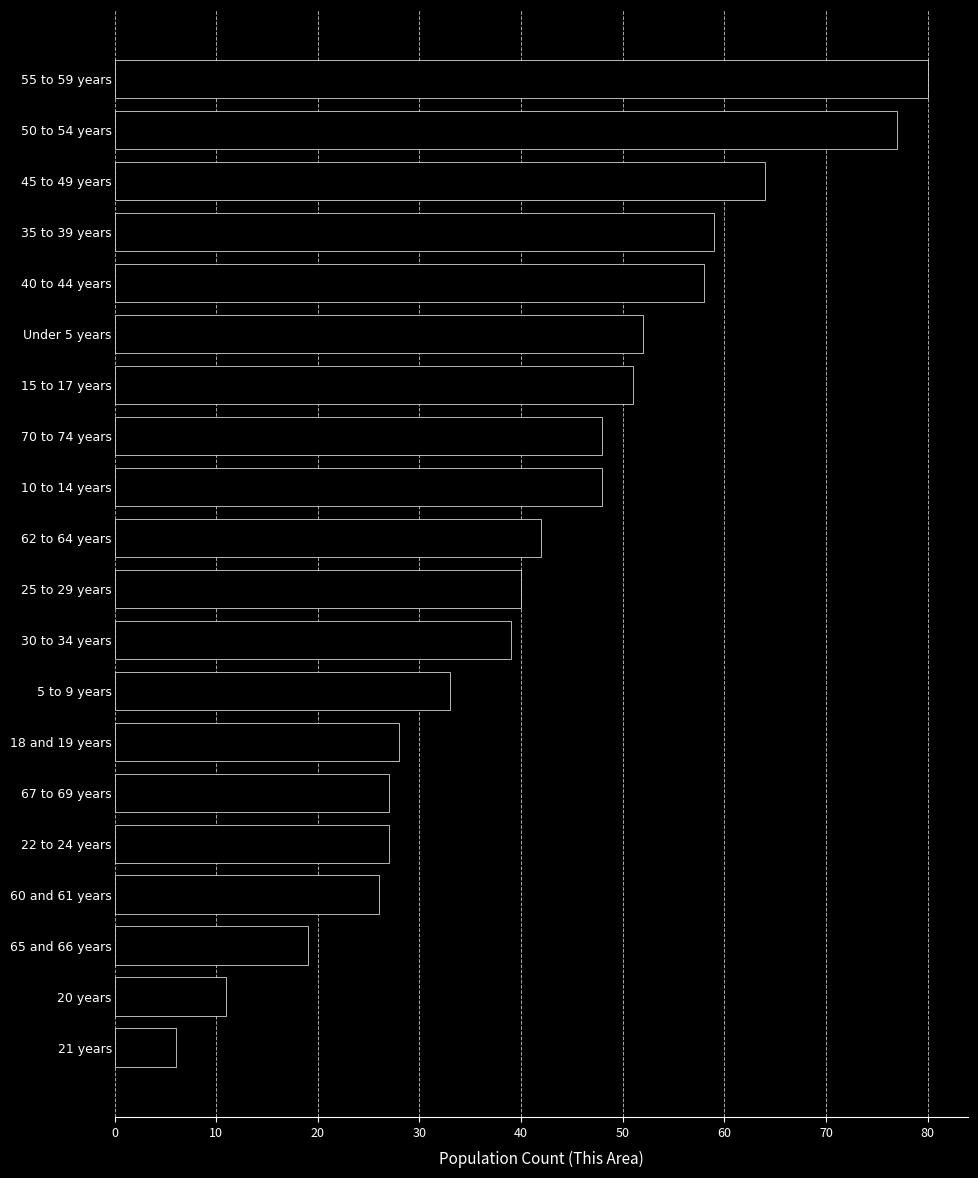

Reading bottom to top, transcribe all the data shown in this chart.

6	11	19	26	27	27	28	33	39	40	42	48	48	51	52	58	59	64	77	80